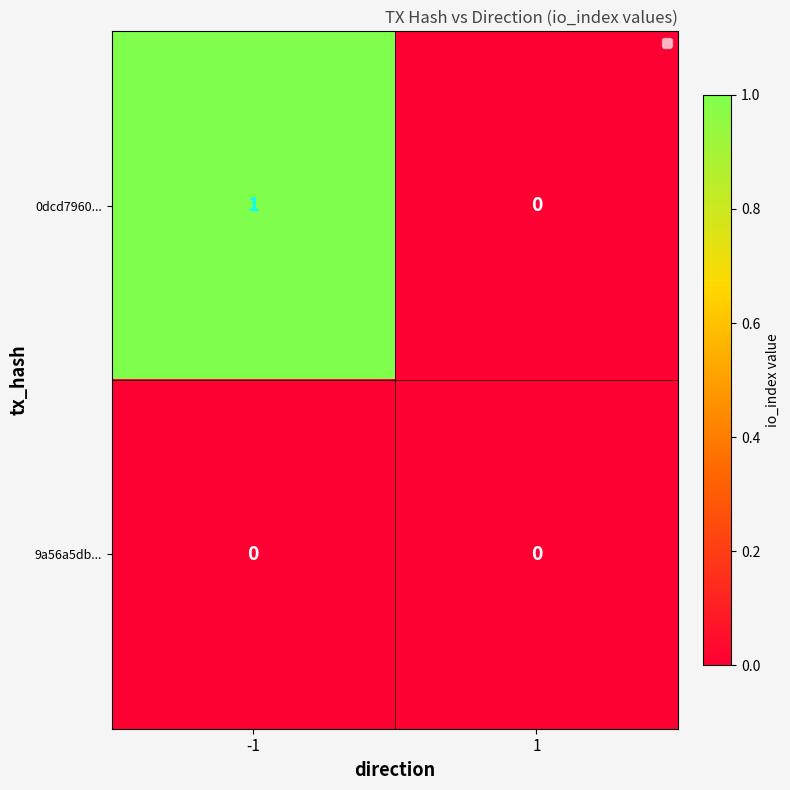

Which series has the largest range (max minus min)?

0dcd7960...